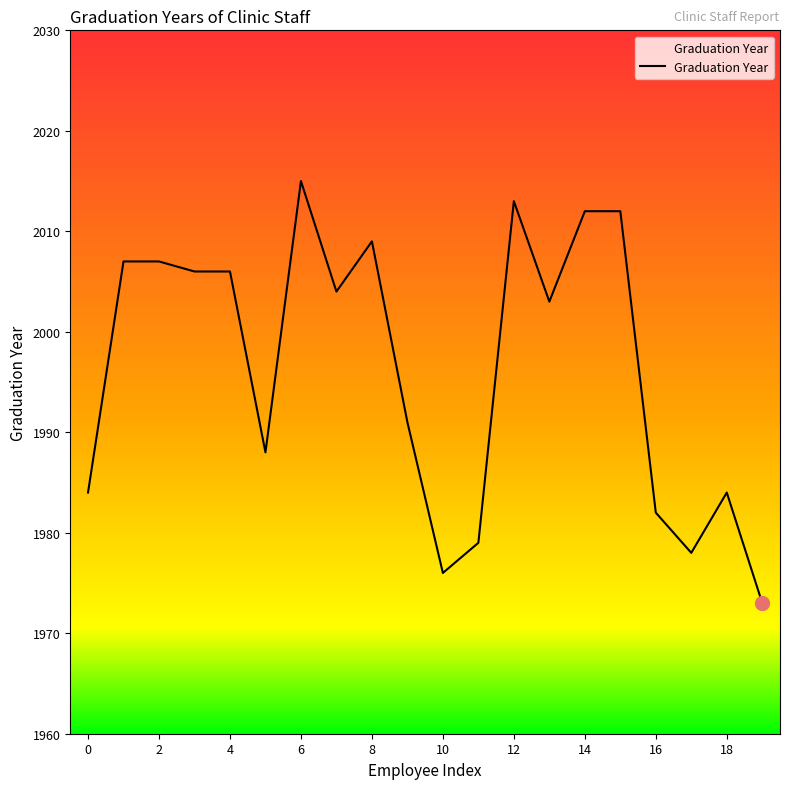

What is the average value?

1996